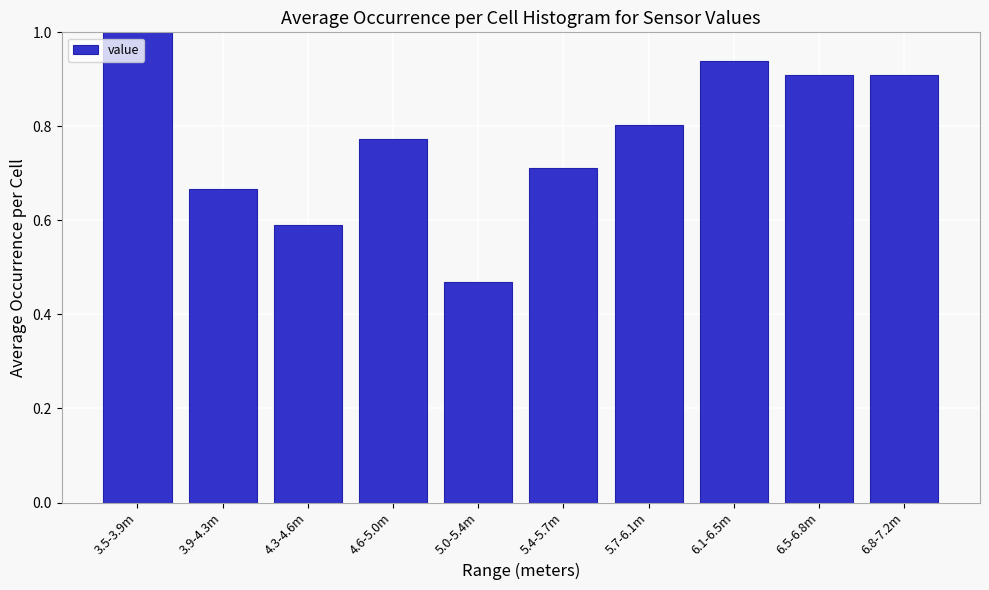

What is the sum of all values?

7.8